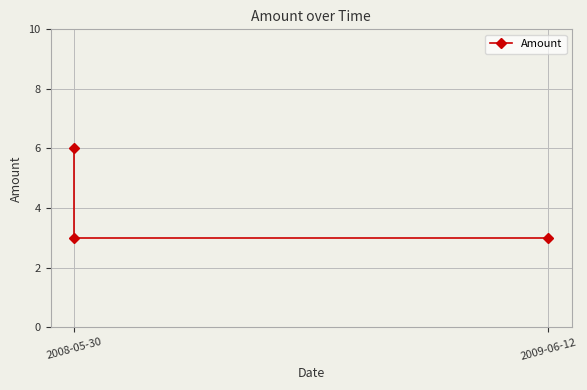

Is this an area chart (filled region under the line)?

No